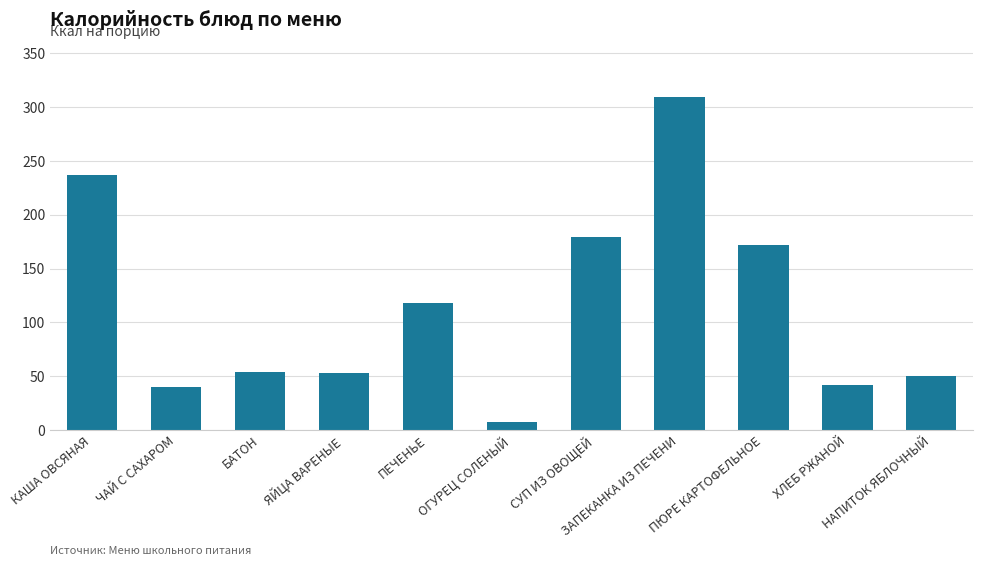

What is the value of the 9th bar from the left?

171.9